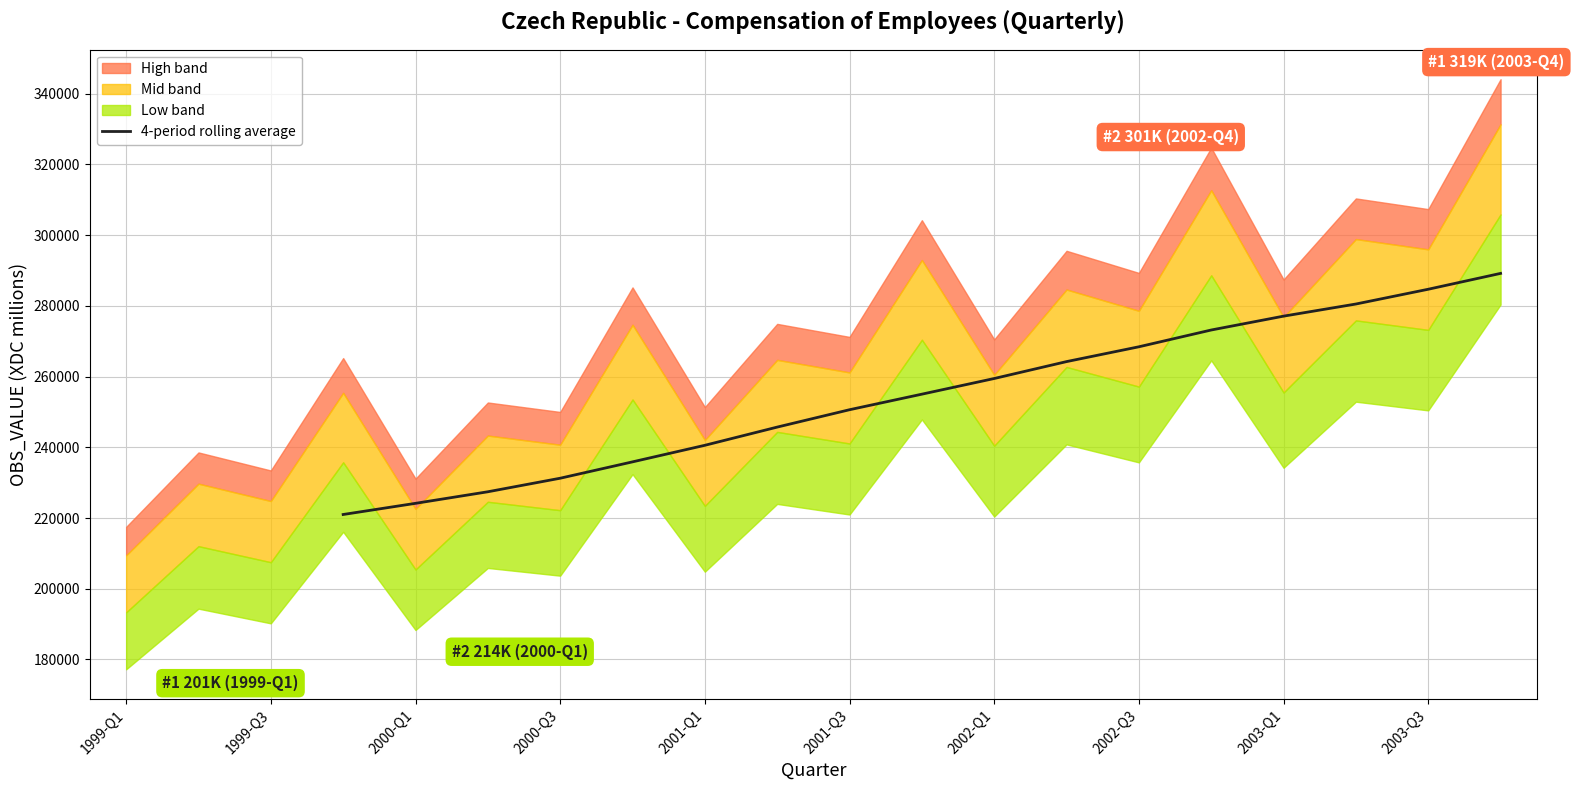

Reading right to left, extract all data points from this chart.

289168.2	284684.2	280508.0	277078.8	273159.5	268414.8	264226.5	259445.0	255016.5	250618.2	245705.5	240560.2	235875.5	231249.2	227419.5	224150.0	220994.8